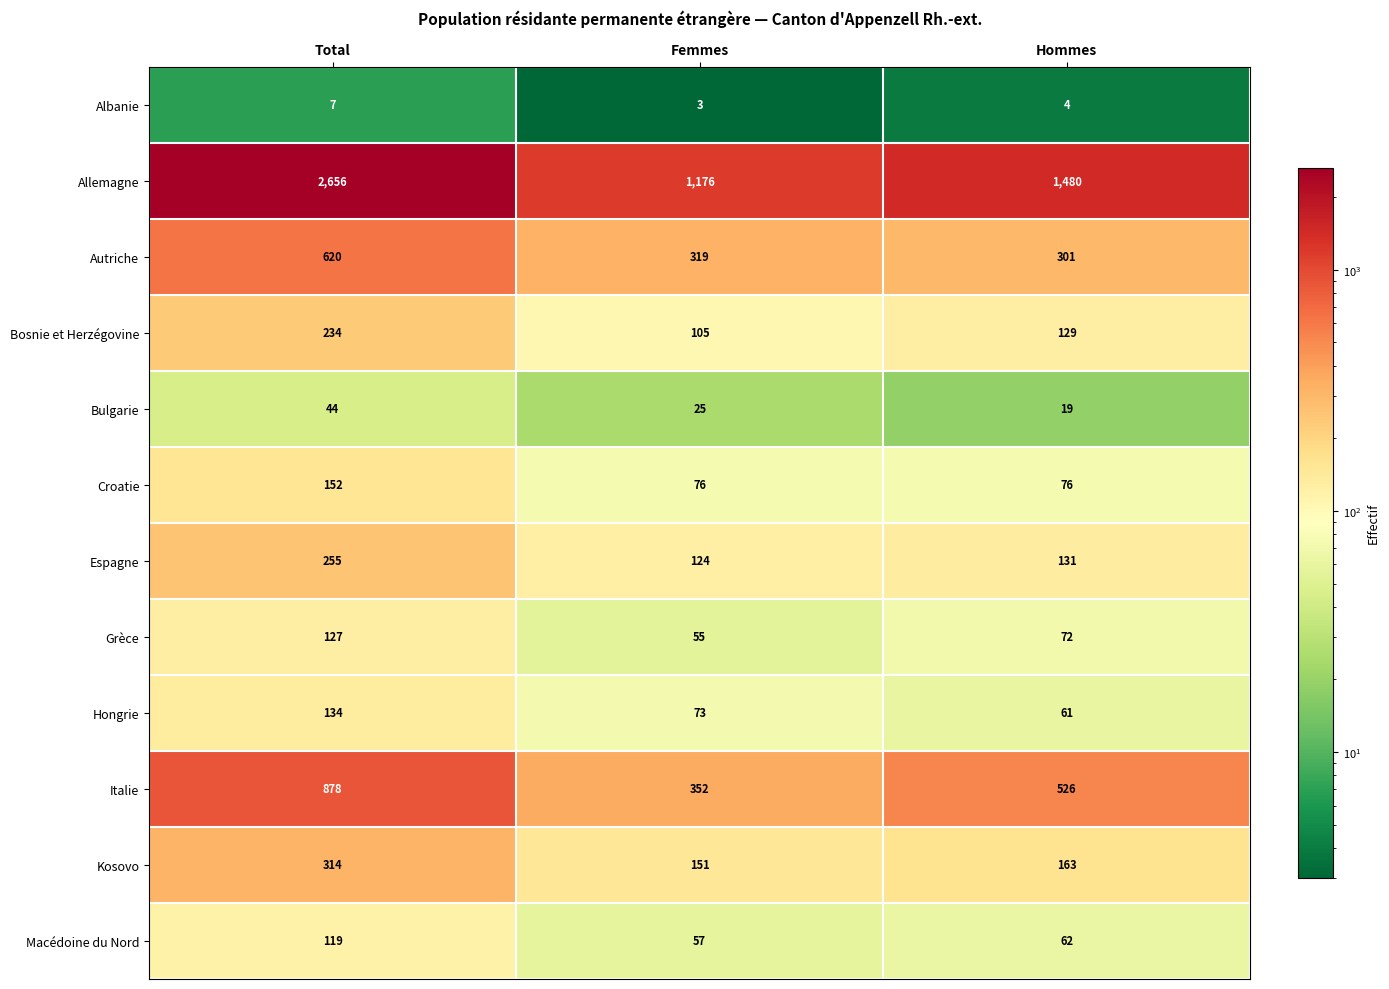

What is the greatest value displayed?

2656